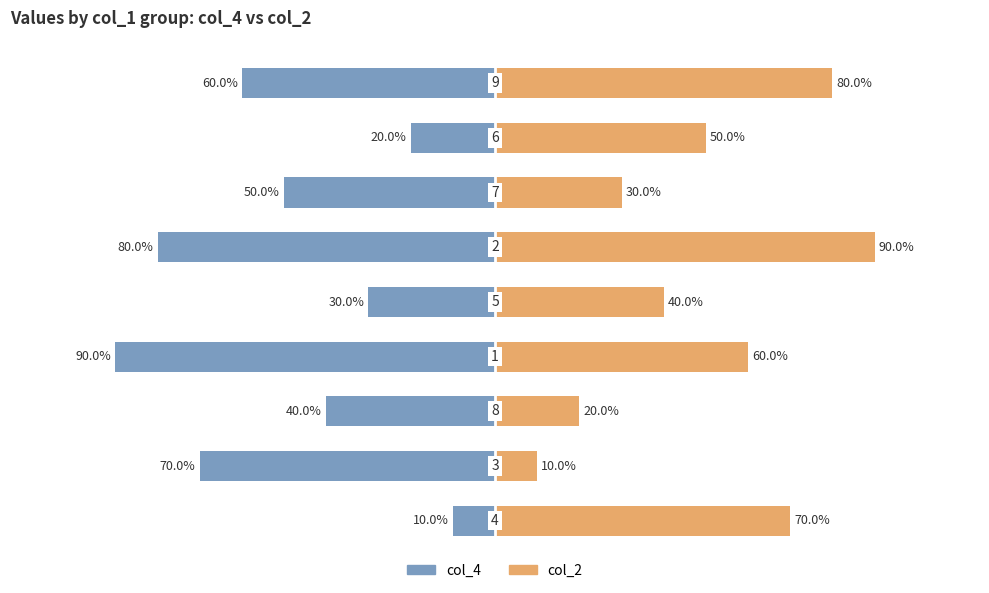

Reading right to left, list all the values displayed in this chart.

col_4: 8=-60	7=-20	6=-50	5=-80	4=-30	3=-90	2=-40	1=-70	0=-10
col_2: 8=80	7=50	6=30	5=90	4=40	3=60	2=20	1=10	0=70